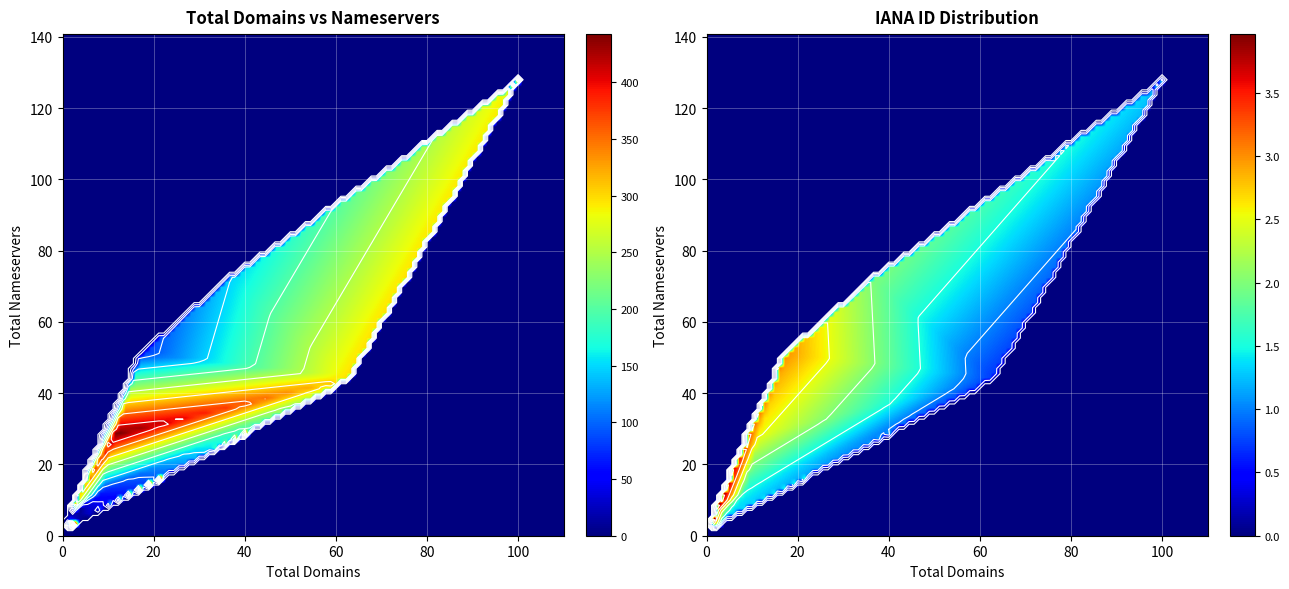

Reading left to right, transcribe all the data shown in this chart.

Network Solutions LLC: 3	7	2
Register.com: 3	4	9
Gandi SAS: 17	51	81
Ascio Technologies: 10	32	106
Go Daddy LLC: 36	72	146
MarkMonitor Inc: 100	128	292
CSC Corporate Domains: 63	44	299
PDR Ltd: 2	8	303
Safenames Ltd: 11	28	447
Tucows.com Co.: 8	12	69
GMO: 1	4	49
OVH: 1	2	433
DNC Holdings INC: 1	2	291
CSL Computer Service: 1	4	113
Ports Group AB: 1	2	73